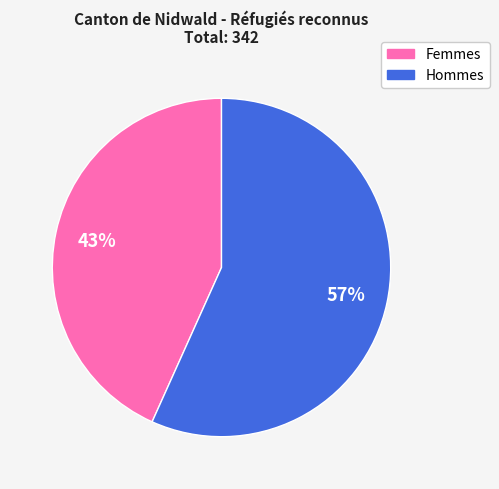

What is the ratio of the value at Femmes to the value at Hommes?

0.8